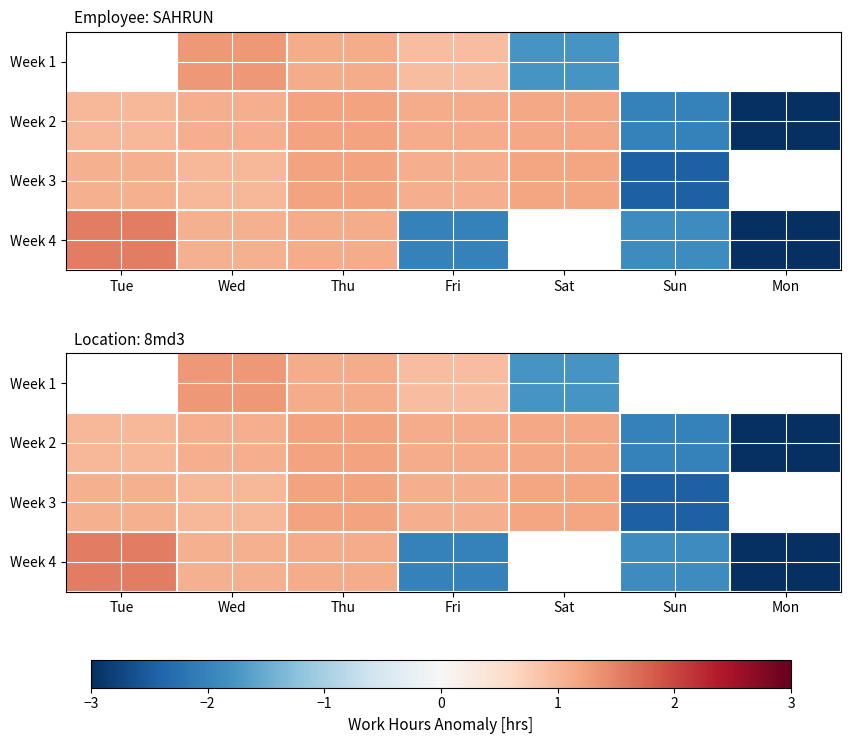

At which category does the chart reach its peak across all series?

Tue